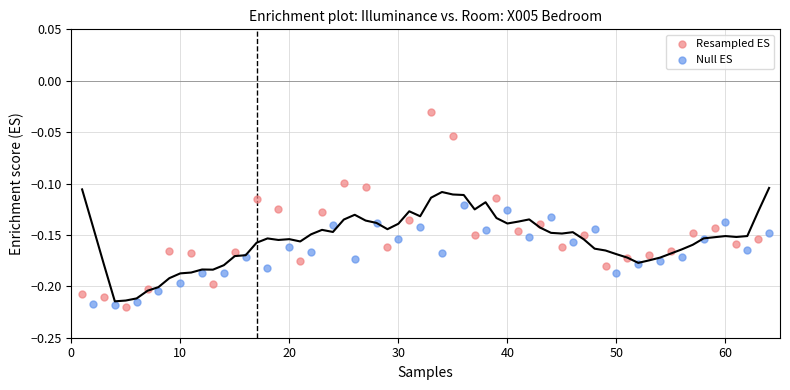

Which series reaches the maximum Y coordinate?

Resampled ES